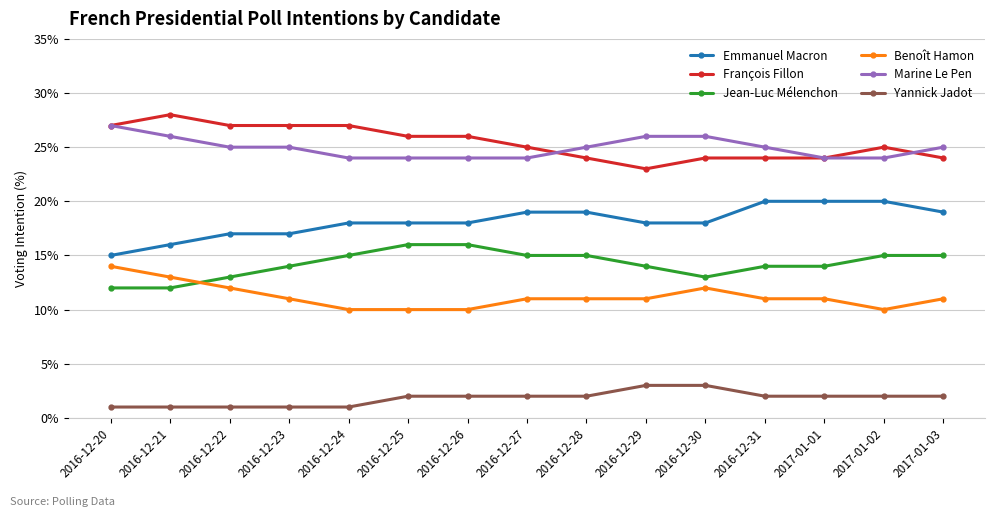

Is the value of Jean-Luc Mélenchon at 2017-01-02 greater than the value of Marine Le Pen at 2016-12-29?

No